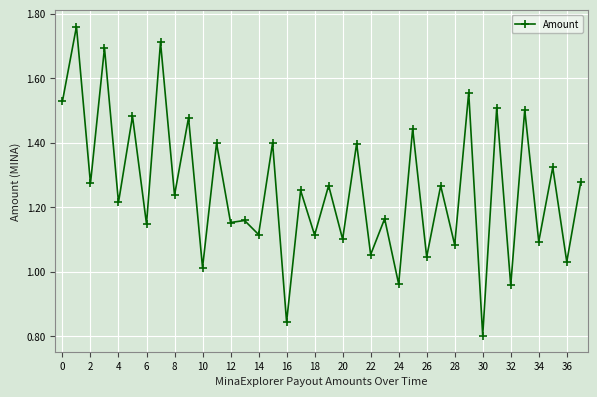

Count the number of data series in this chart.

1